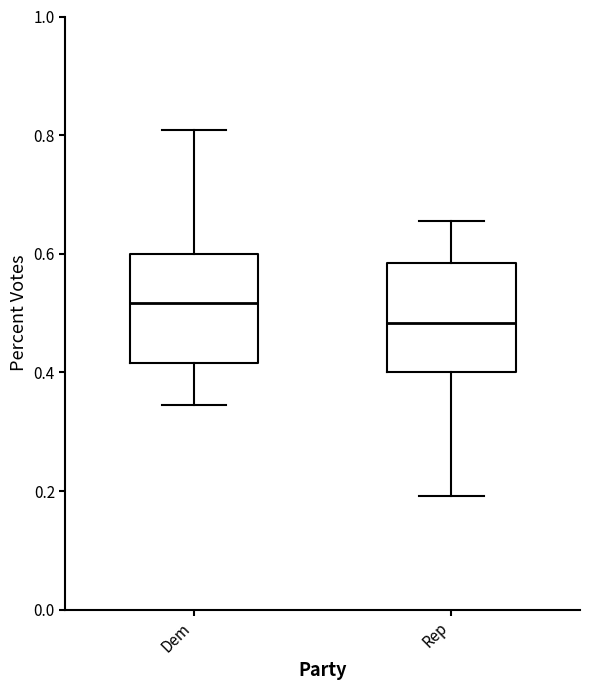

Reading left to right, read every box against the y-axis: the position of its median line, the range the box covers, and the ends of its whiskers. The values are not printed on the chart, so give them approximately, as read against the axis.

Dem: median 0.52, box 0.42 to 0.60, whiskers 0.34 to 0.80
Rep: median 0.48, box 0.40 to 0.58, whiskers 0.20 to 0.66